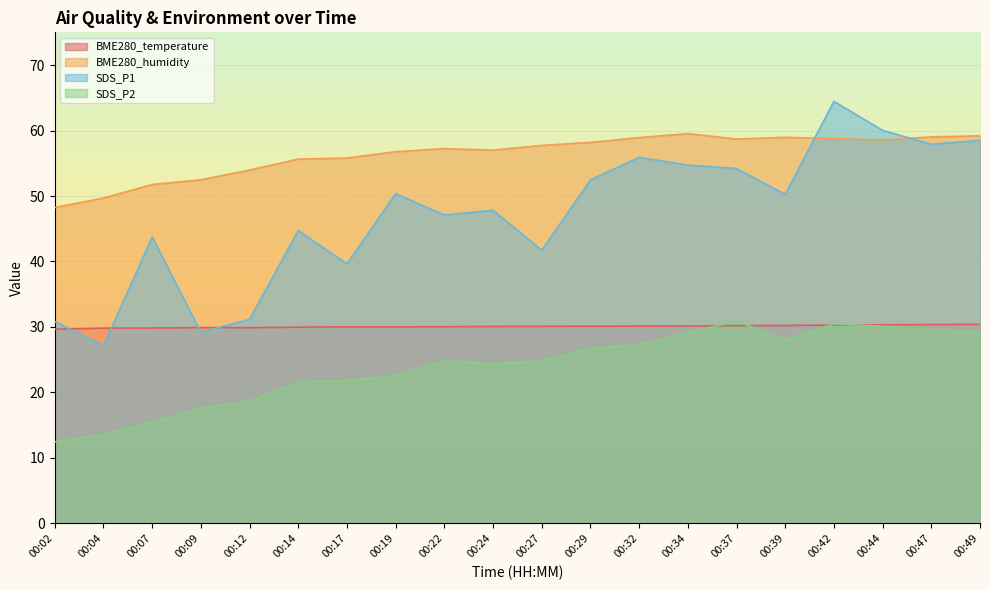

What is the minimum value shown in the chart?

12.4